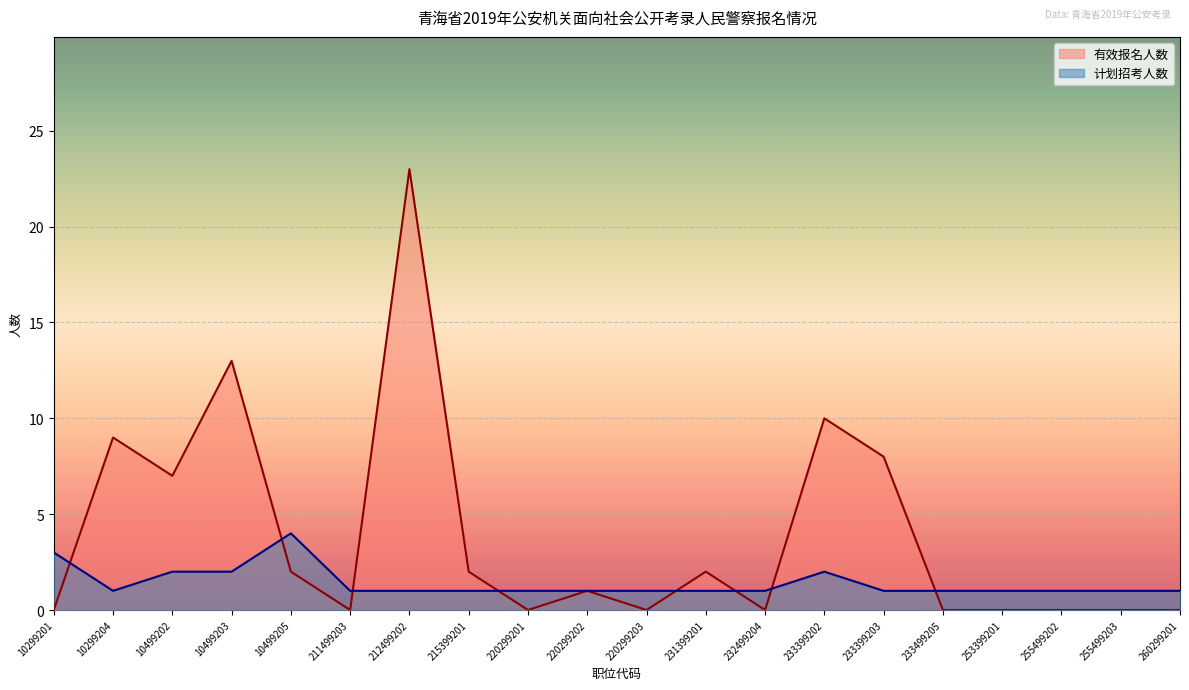

Between which two adjacent categories do 有效报名人数 and 计划招考人数 first intersect?

10299201 and 10299204